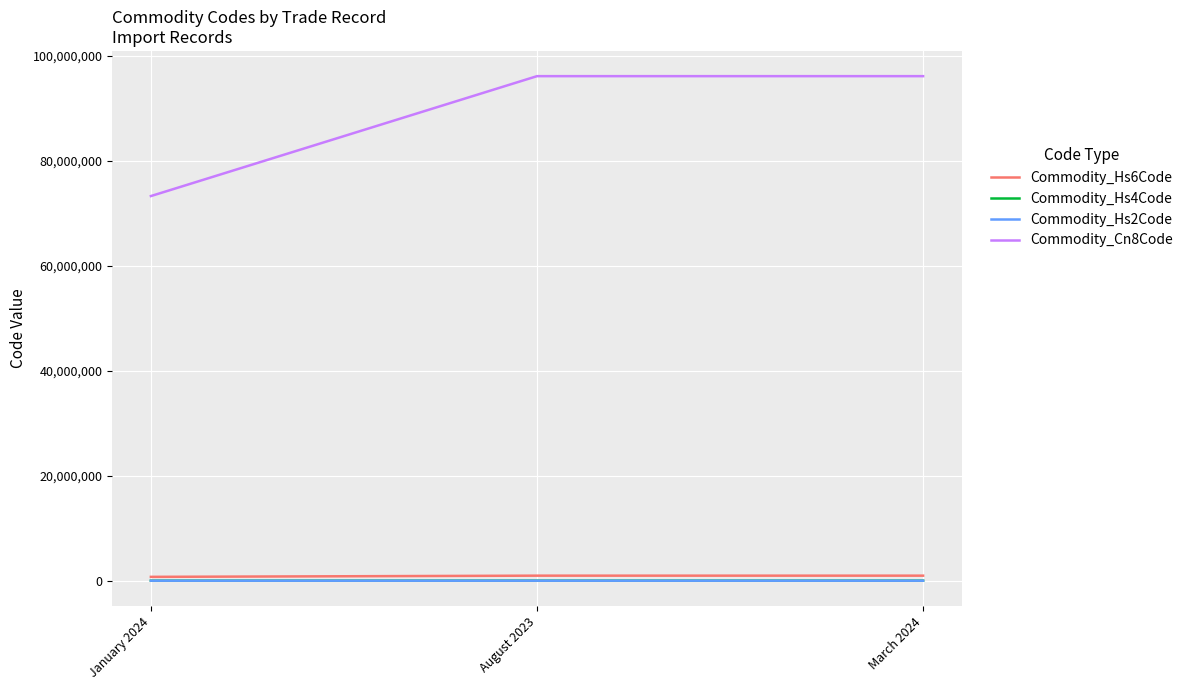

Which series has the widest spread of values?

Commodity_Cn8Code